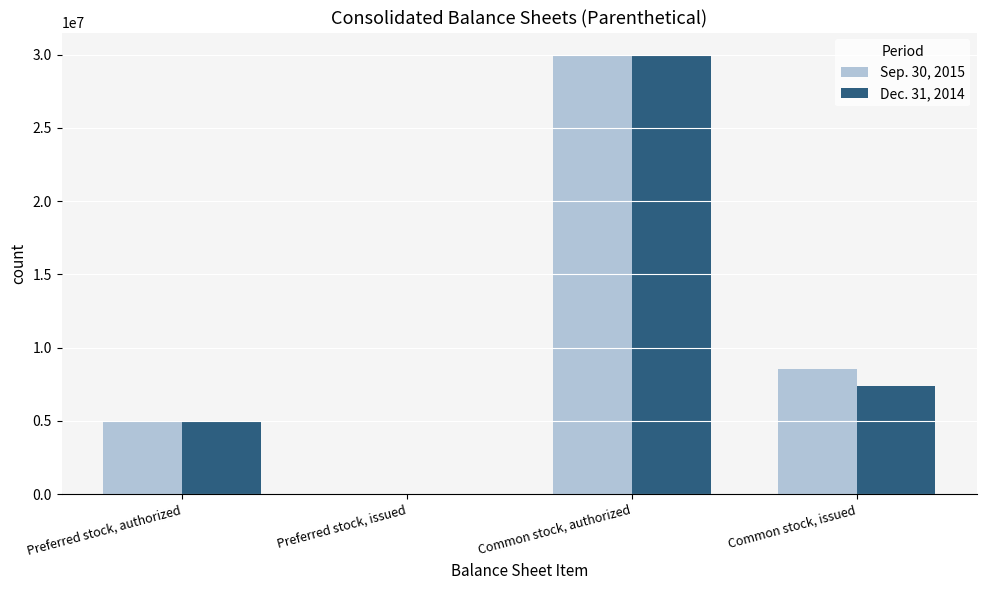

The value of Dec. 31, 2014 at Common stock, issued is 7405962. True or false?

True